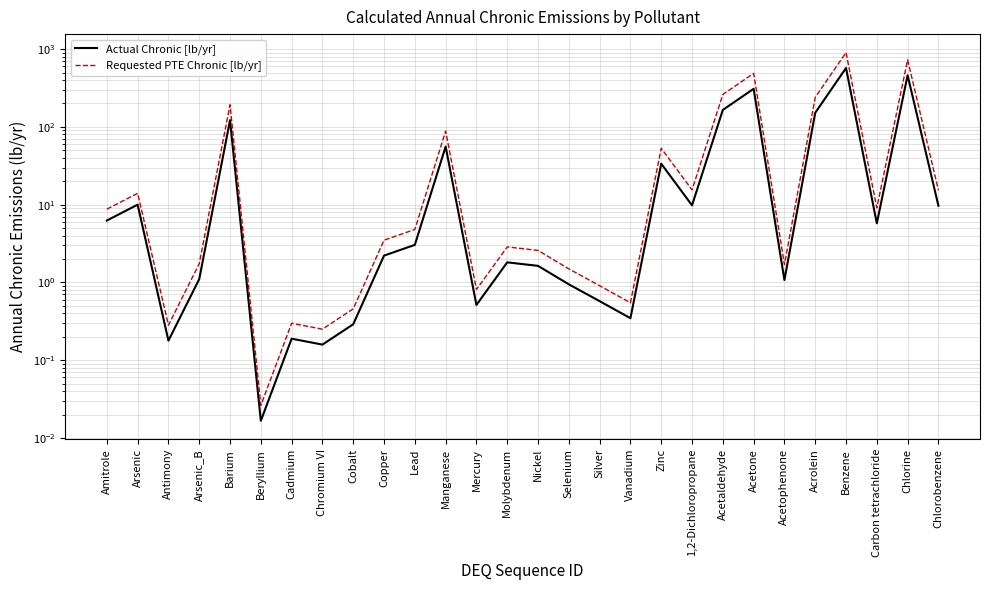

At which label does Requested PTE Chronic [lb/yr] reach its minimum?

Beryllium